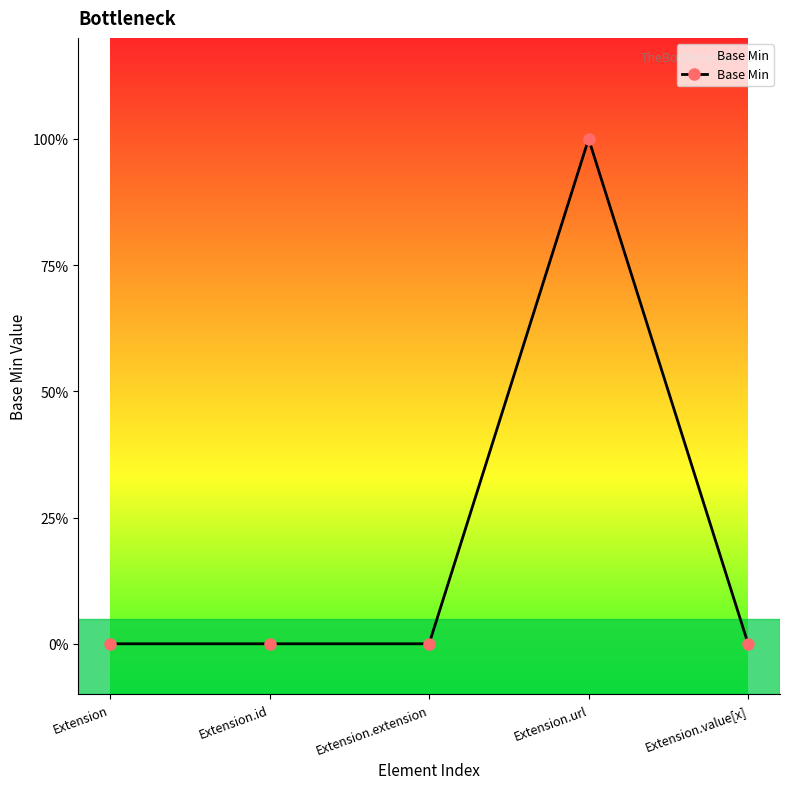

Where is the data nearest to the value 0?

Extension